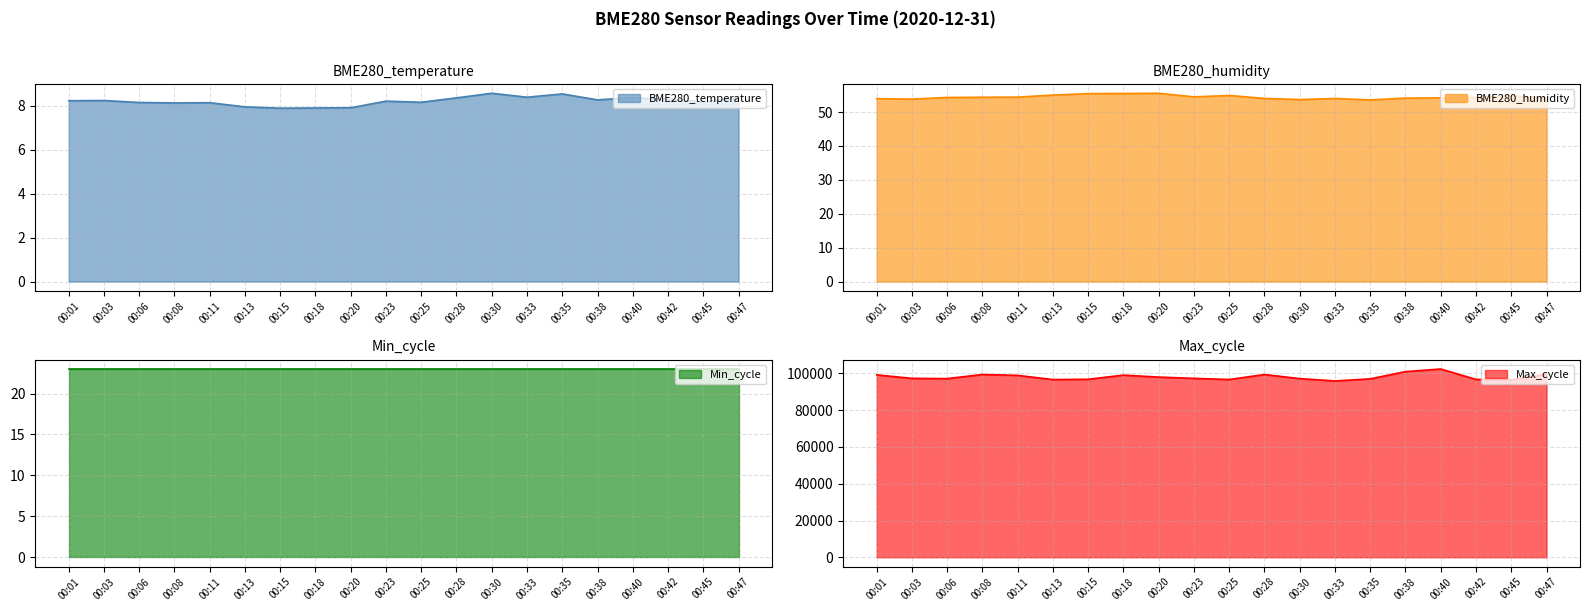

How many interior local valleys does the Max_cycle series have?

5